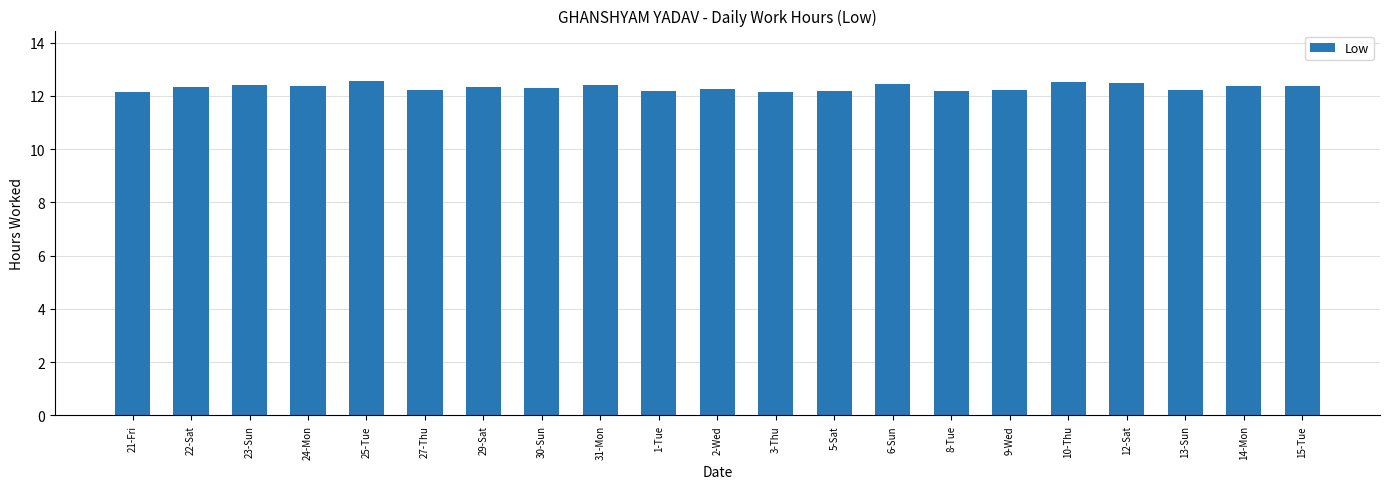

What is the sum of all values?

258.7